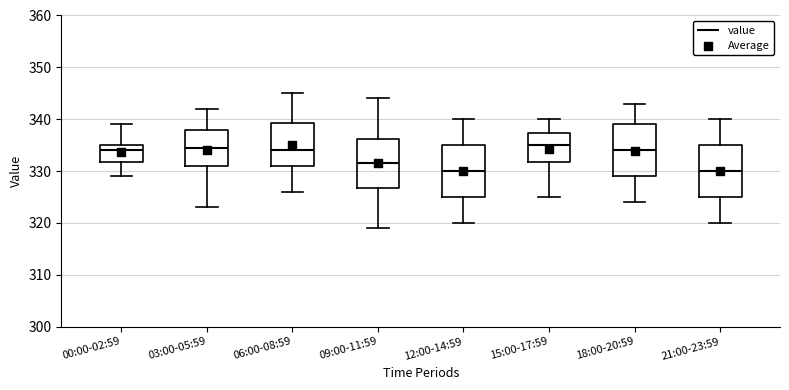

Reading left to right, read every box against the y-axis: the position of its median line, the range the box covers, and the ends of its whiskers. The values are not printed on the chart, so give them approximately, as read against the axis.

00:00-02:59: median 334, box 332 to 335, whiskers 329 to 339
03:00-05:59: median 335, box 331 to 338, whiskers 323 to 342
06:00-08:59: median 334, box 331 to 339, whiskers 326 to 345
09:00-11:59: median 332, box 327 to 336, whiskers 319 to 344
12:00-14:59: median 330, box 325 to 335, whiskers 320 to 340
15:00-17:59: median 335, box 332 to 337, whiskers 325 to 340
18:00-20:59: median 334, box 329 to 339, whiskers 324 to 343
21:00-23:59: median 330, box 325 to 335, whiskers 320 to 340